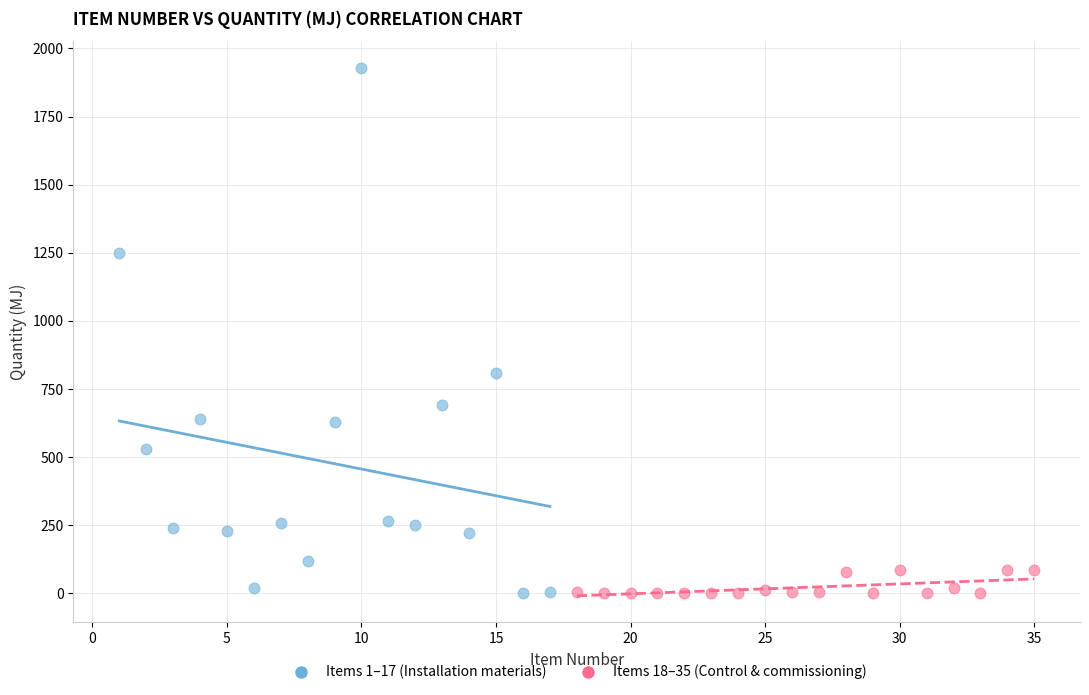

Which series has the widest spread of Y values?

Items 1–17 (Installation materials)